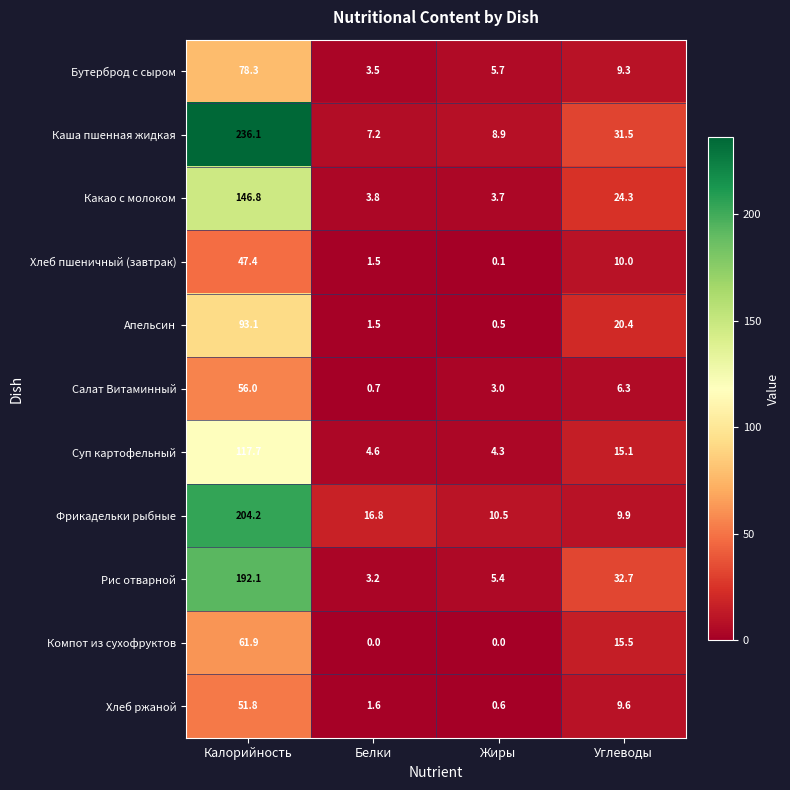

Which series changed the most between Белки and Углеводы?

Рис отварной